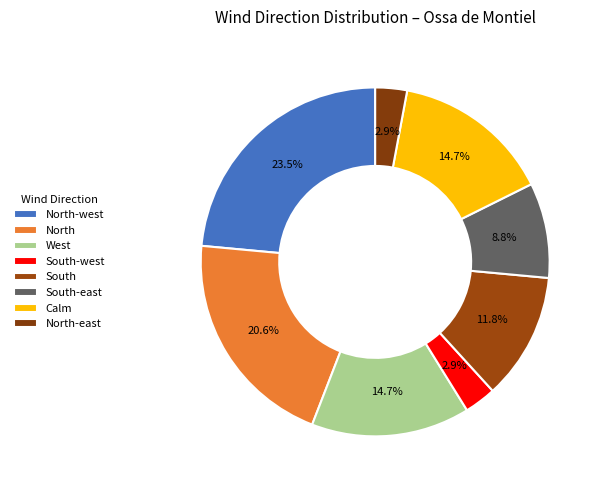

Does North-east represent more than half of the total?

No